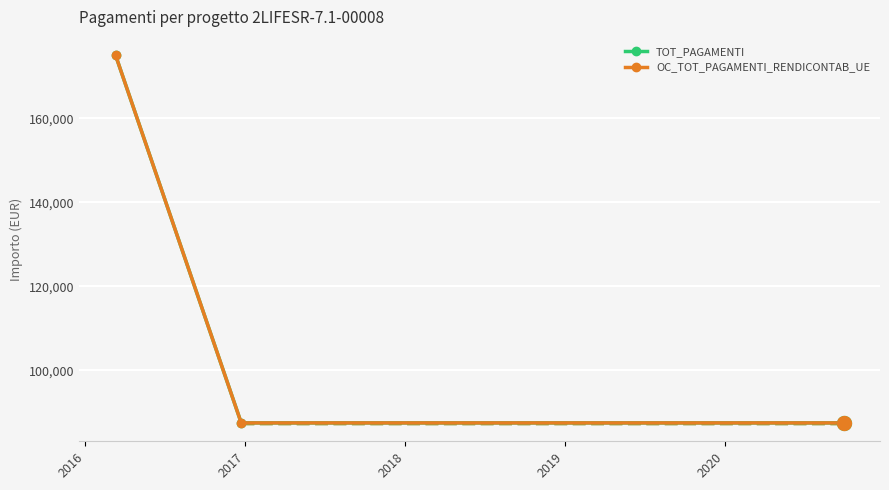

Does the chart display data point markers on the line(s)?

Yes